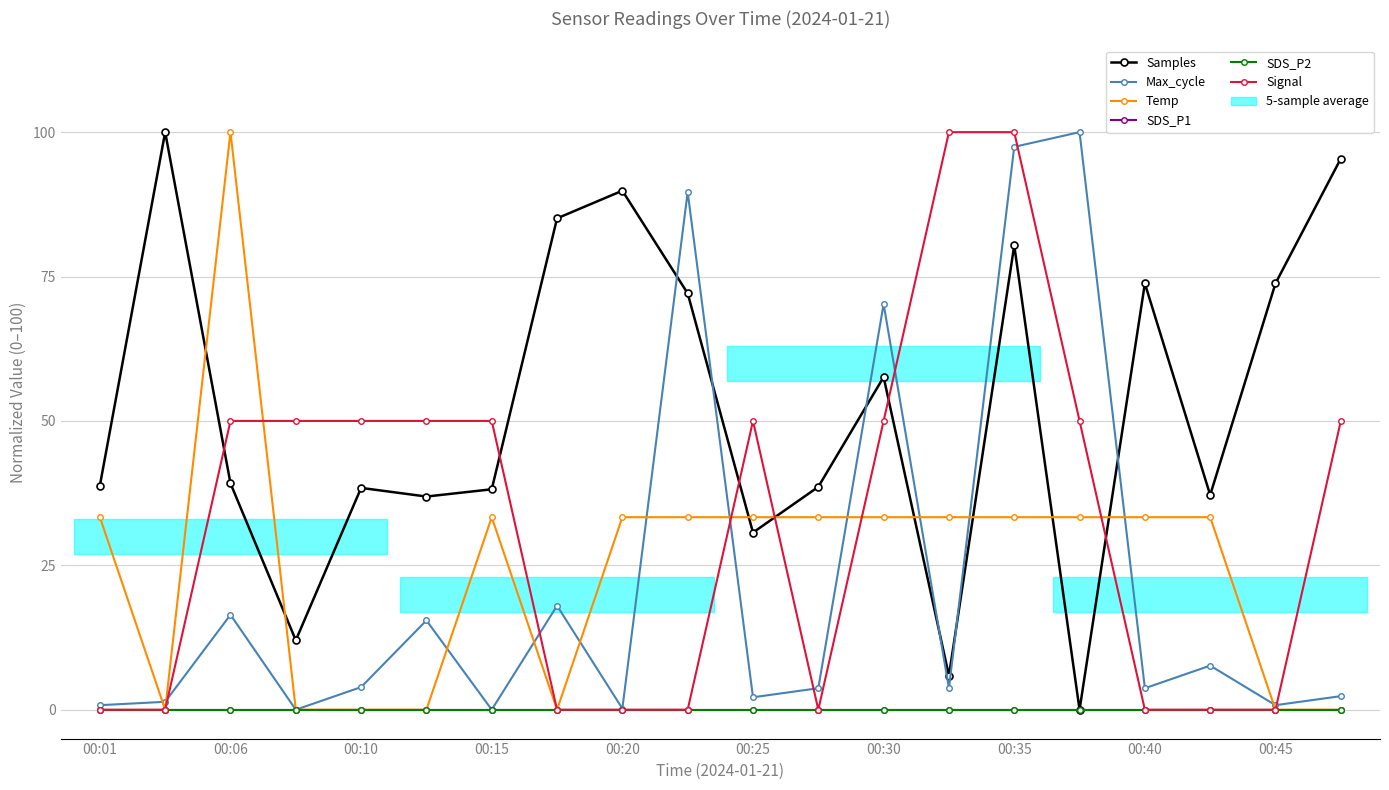

True or false: SDS_P2 has more than 1 interior local peaks.

False